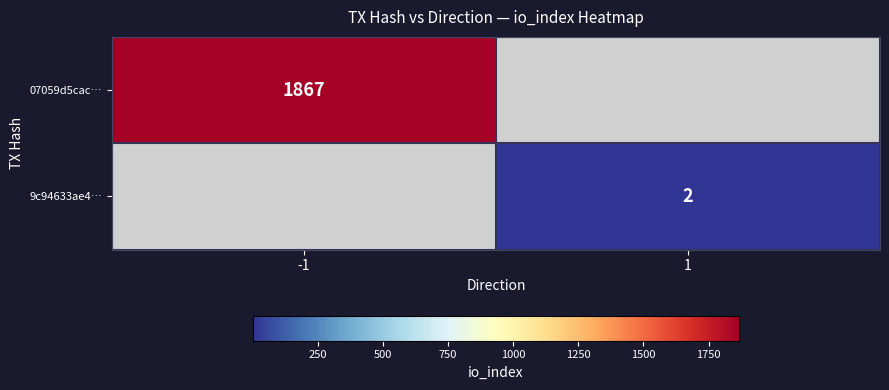

True or false: 9c94633ae4… has a value of 2 at 1.

True